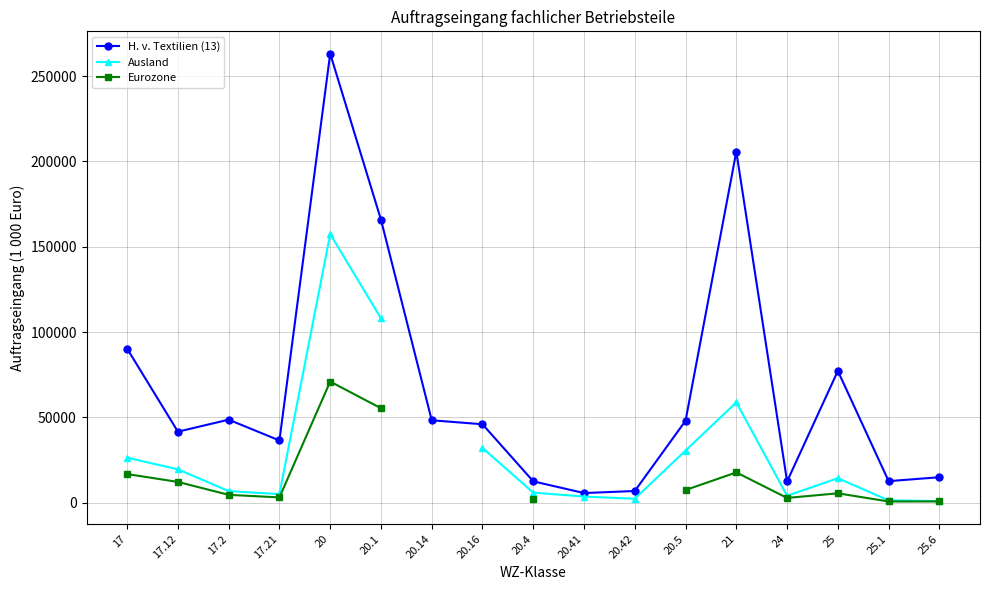

What is the approximate value of Ausland at 20?

157448.0